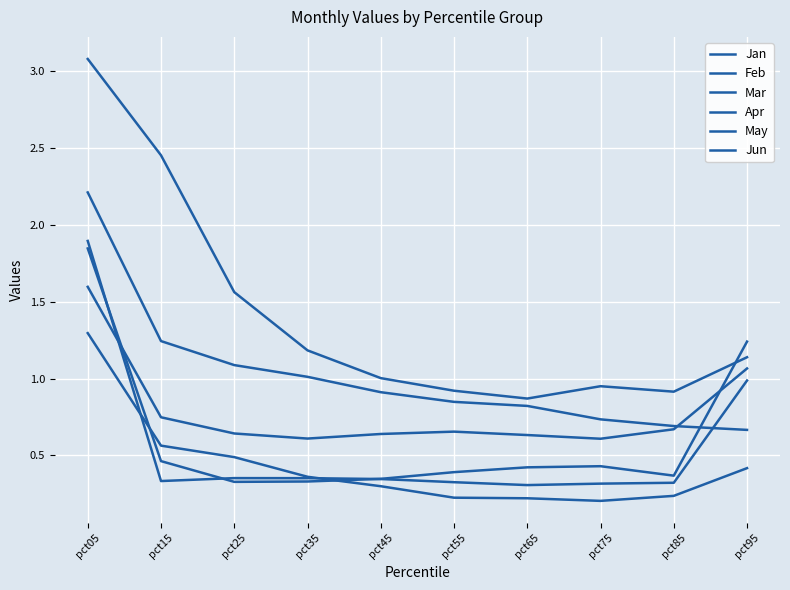

How many lines are shown in the chart?

6